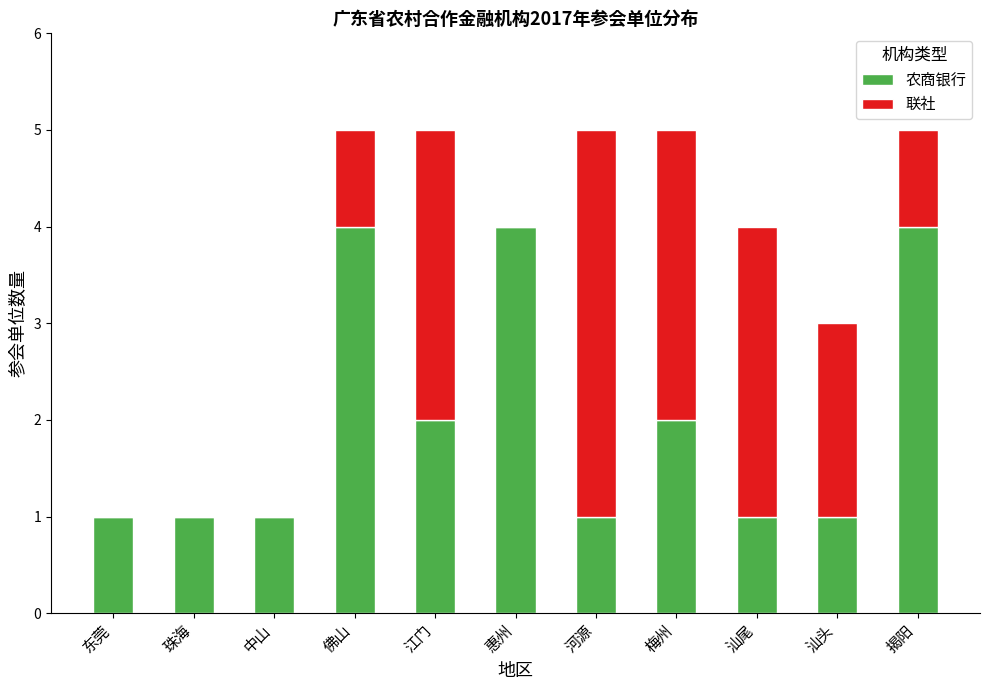

What is the maximum value for 农商银行?

4